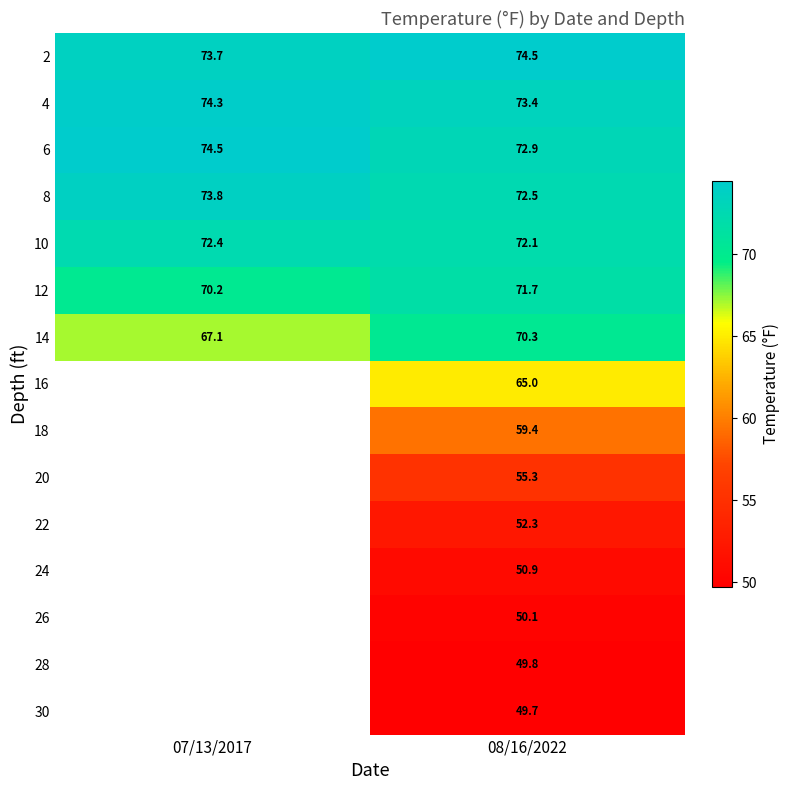

Is the value of 6 at 08/16/2022 greater than the value of 12 at 08/16/2022?

Yes